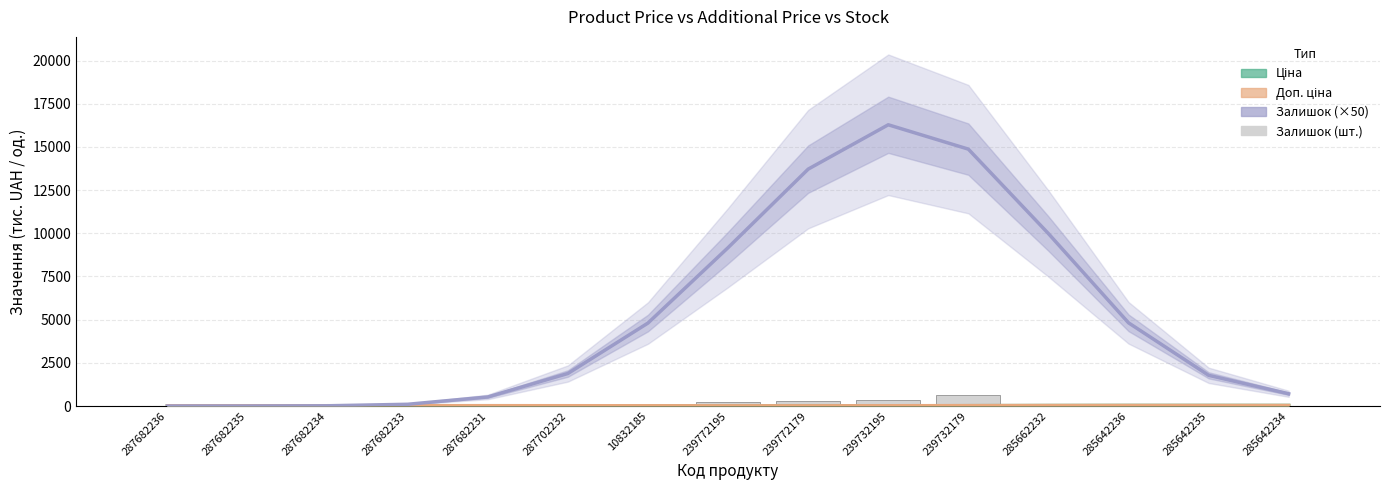

Is the value of Залишок at 285642234 greater than the value of Доп. ціна at 285662232?

No